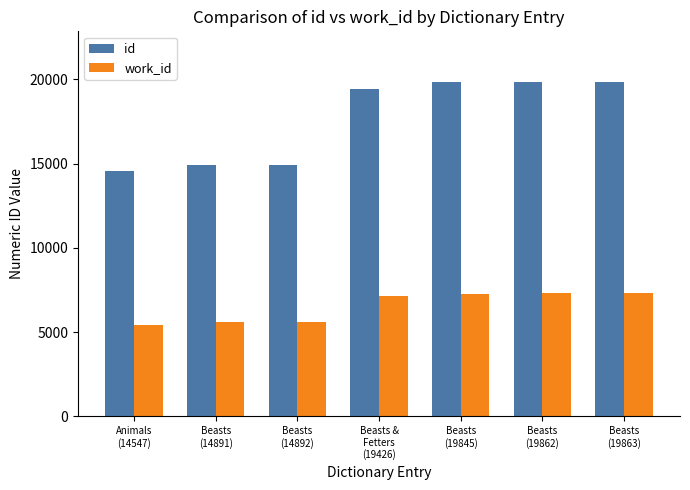

What is the spread (max minus min) of values at Beasts
(14892)?

9318